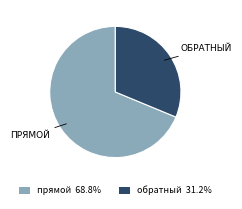

Is there a majority slice in this chart?

Yes